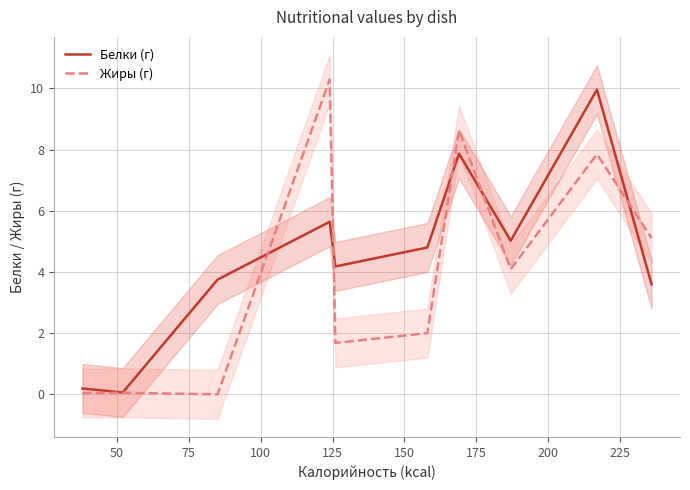

What is the approximate value of Жиры (г) at 150?

2.0